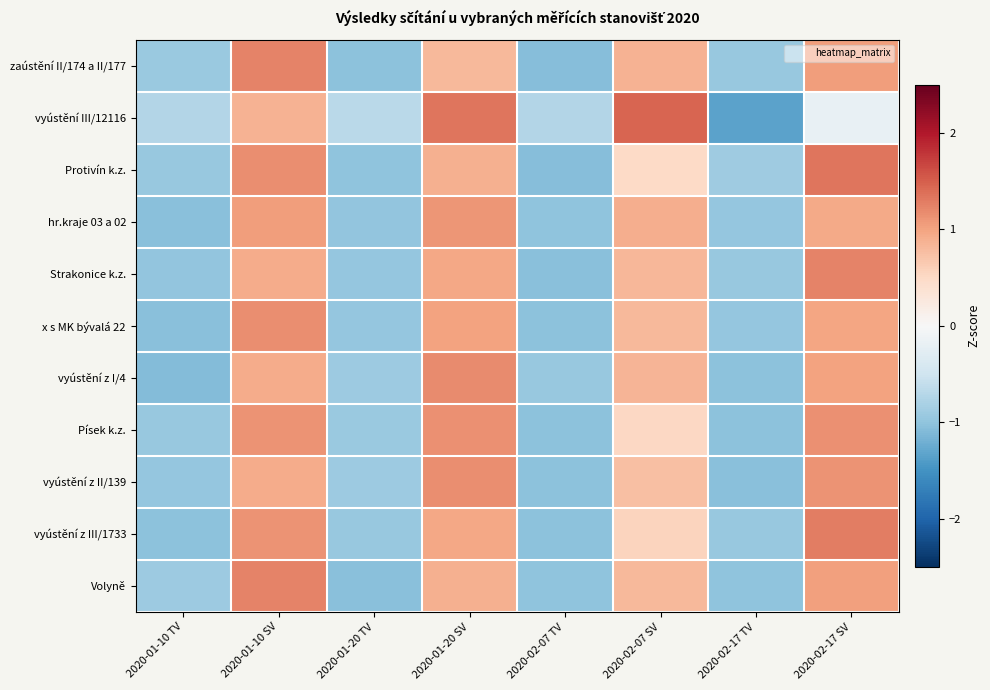

What is the total value across all series at 2020-02-07 SV?

8.9